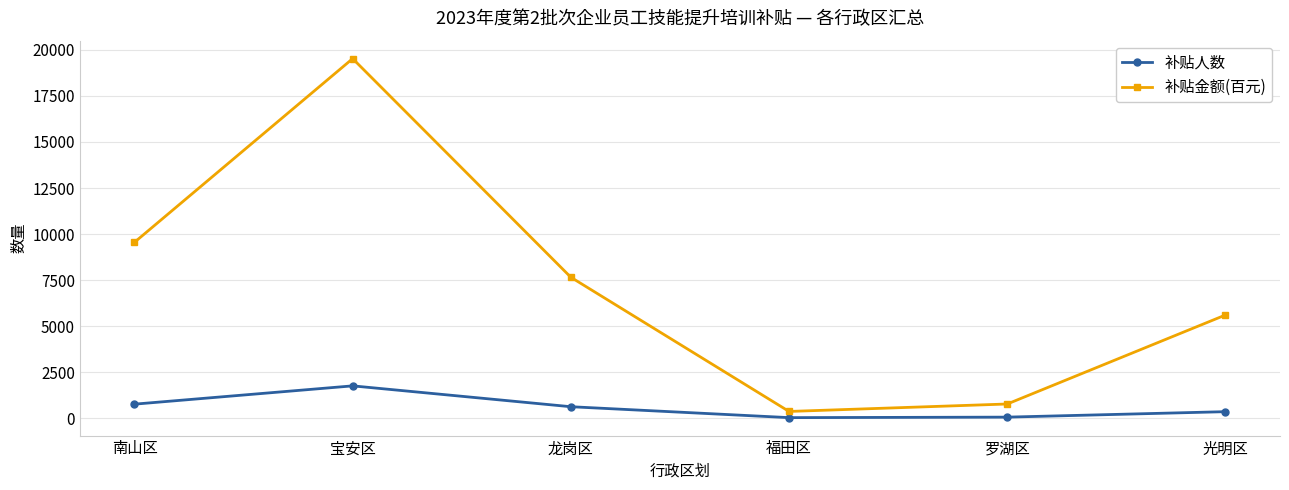

What is the difference between the 补贴金额(百元) values at 宝安区 and 罗湖区?

18765